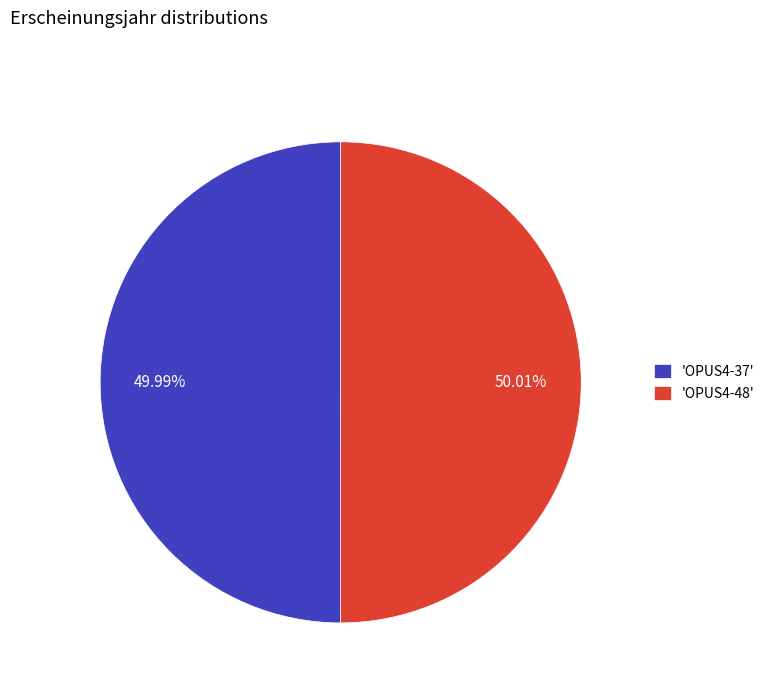

Approximately how many times larger is the value at 'OPUS4-48' compared to 'OPUS4-37'?

1.0